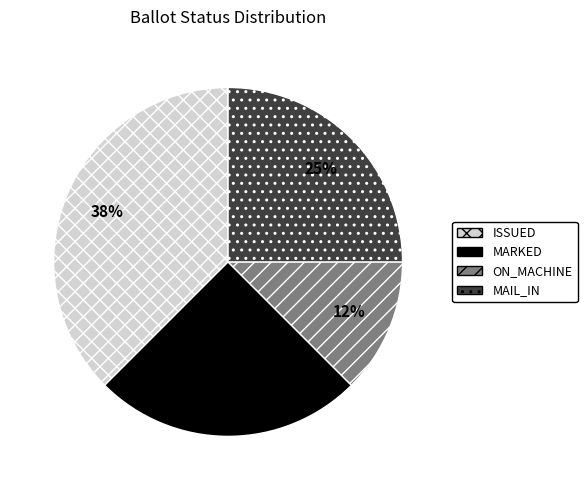

To the nearest percent, what is the average slice percentage?

25%